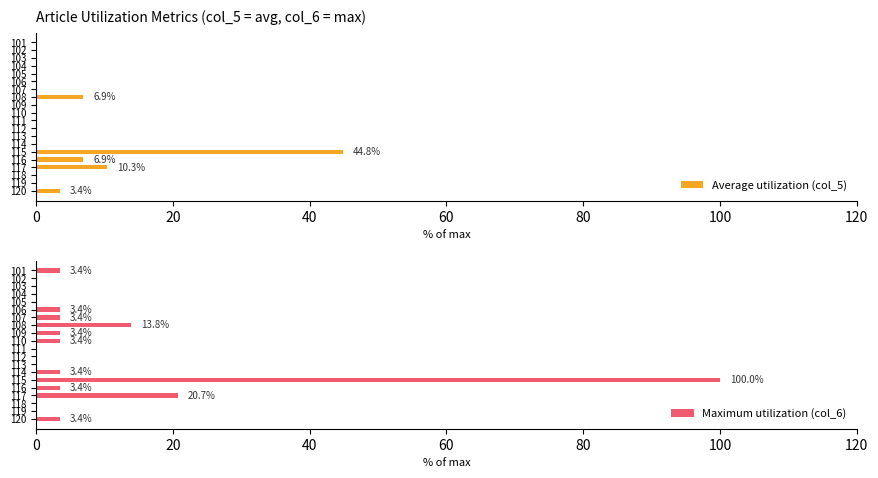

How many data points in Maximum utilization (col_6) are above 3?

11